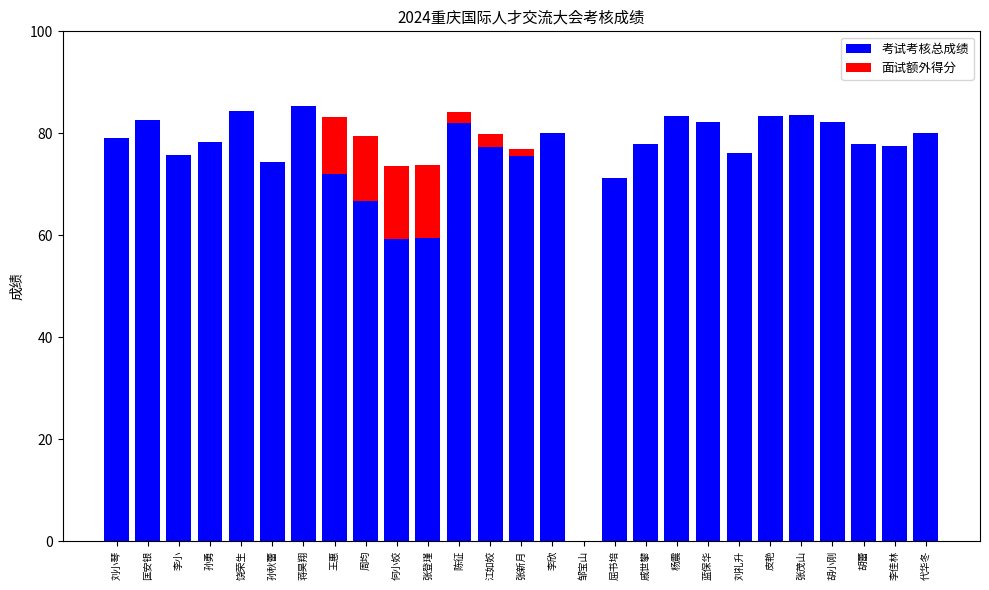

The value of 考试考核总成绩 at 皮艳 is 83.4. True or false?

True